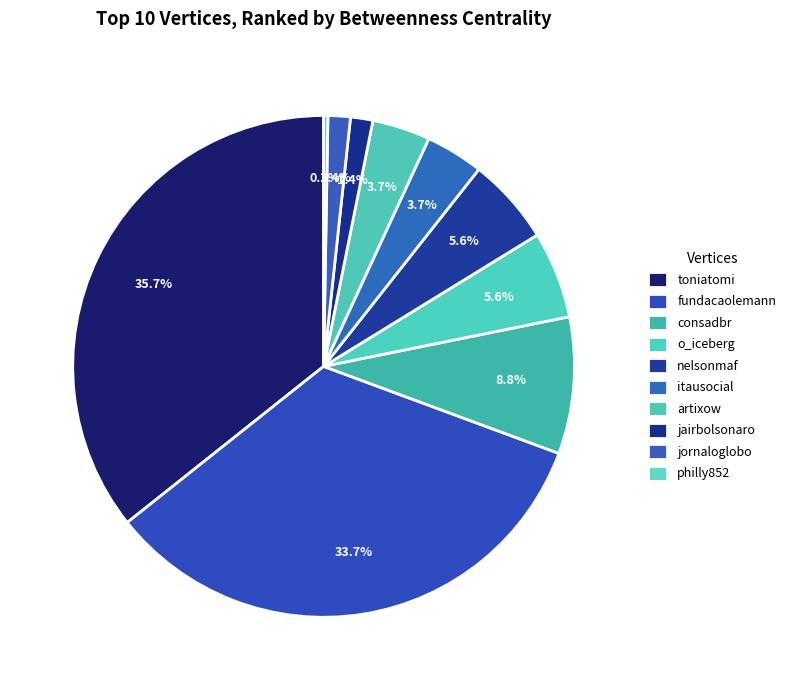

Approximately how many times larger is the value at artixow compared to itausocial?

1.0